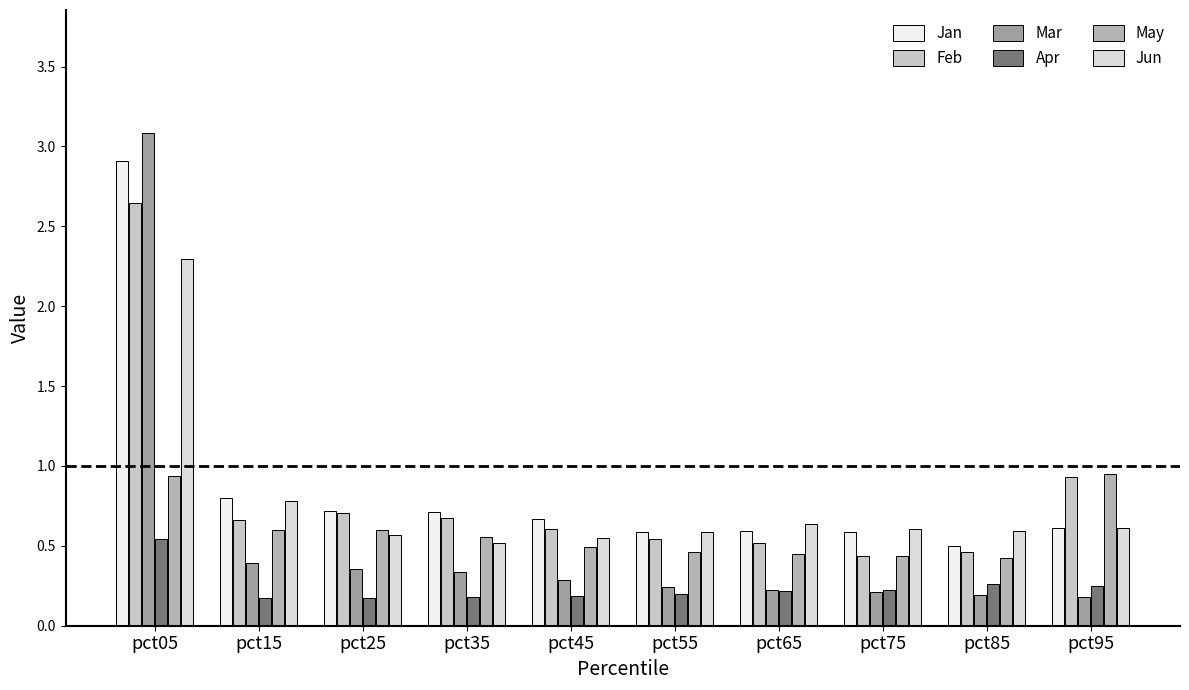

How many distinct data groups are displayed?

6